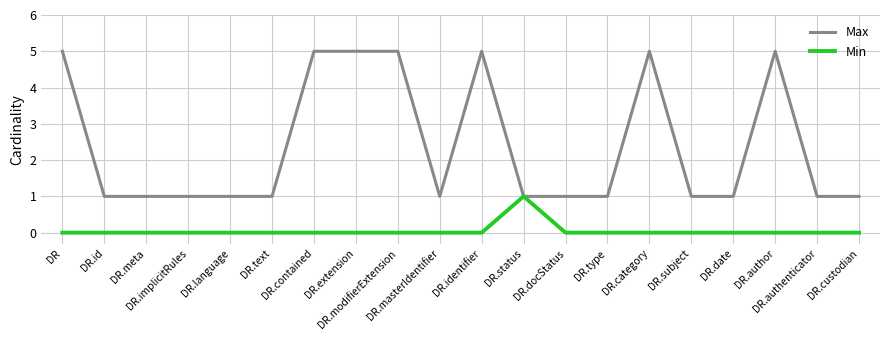

Which series has the widest spread of values?

Max